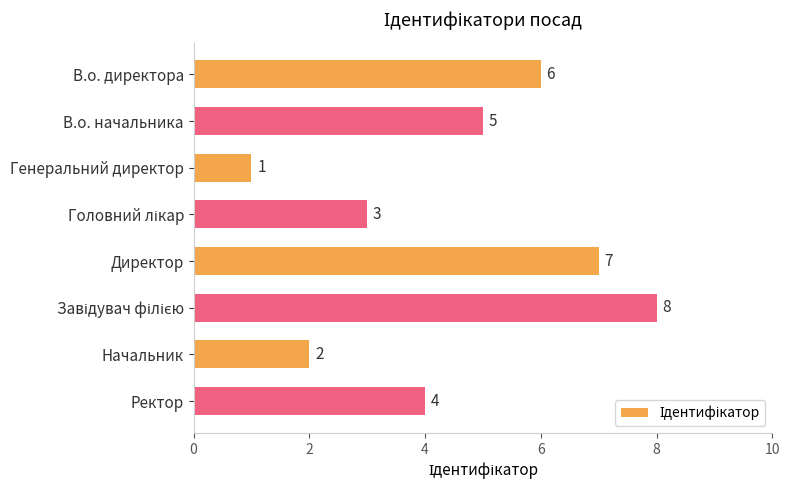

At which category does the chart reach its minimum across all series?

Генеральний директор